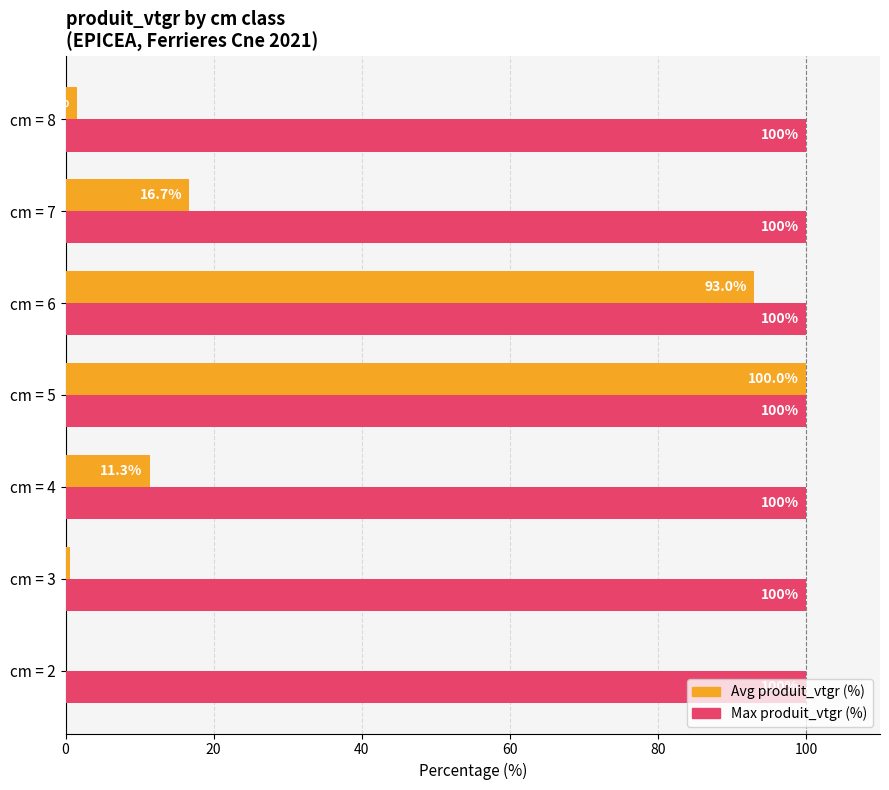

Which category has the highest value in the Avg produit_vtgr (%) series?

cm = 5